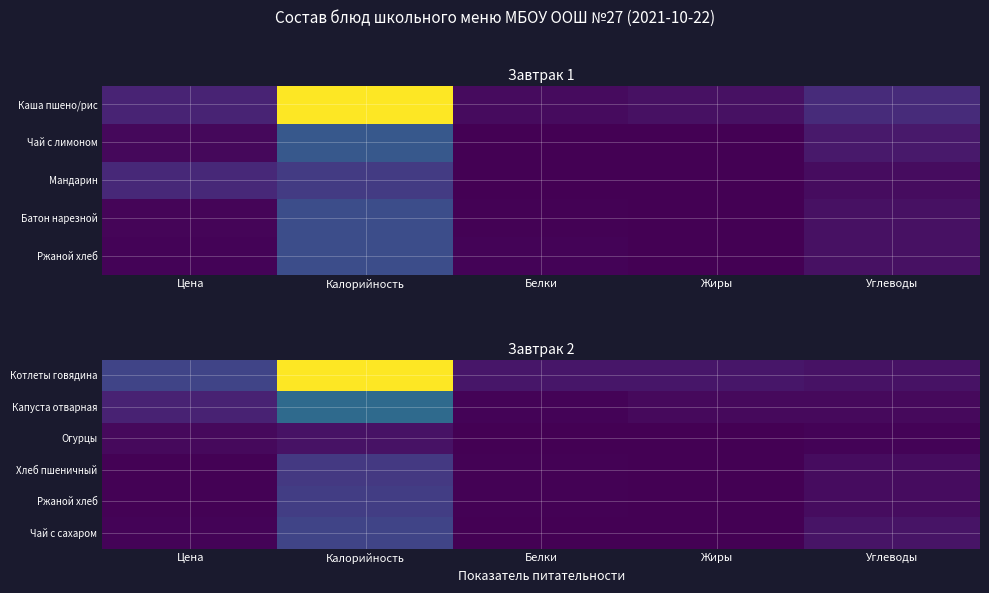

Which series has the largest total across all categories?

Котлеты говядина